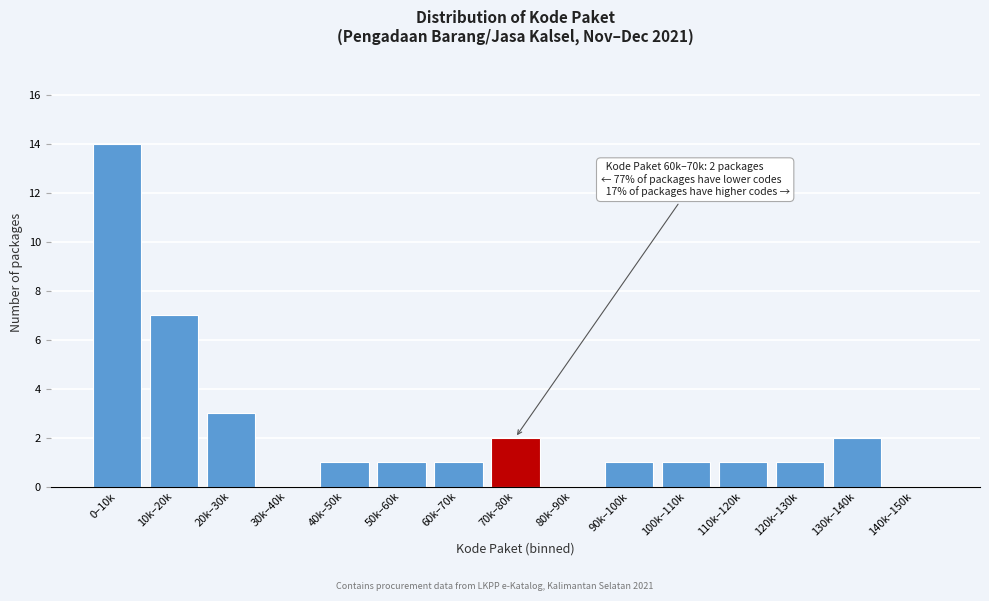

Reading left to right, extract all data points from this chart.

0–10k=14	10k–20k=7	20k–30k=3	30k–40k=0	40k–50k=1	50k–60k=1	60k–70k=1	70k–80k=2	80k–90k=0	90k–100k=1	100k–110k=1	110k–120k=1	120k–130k=1	130k–140k=2	140k–150k=0